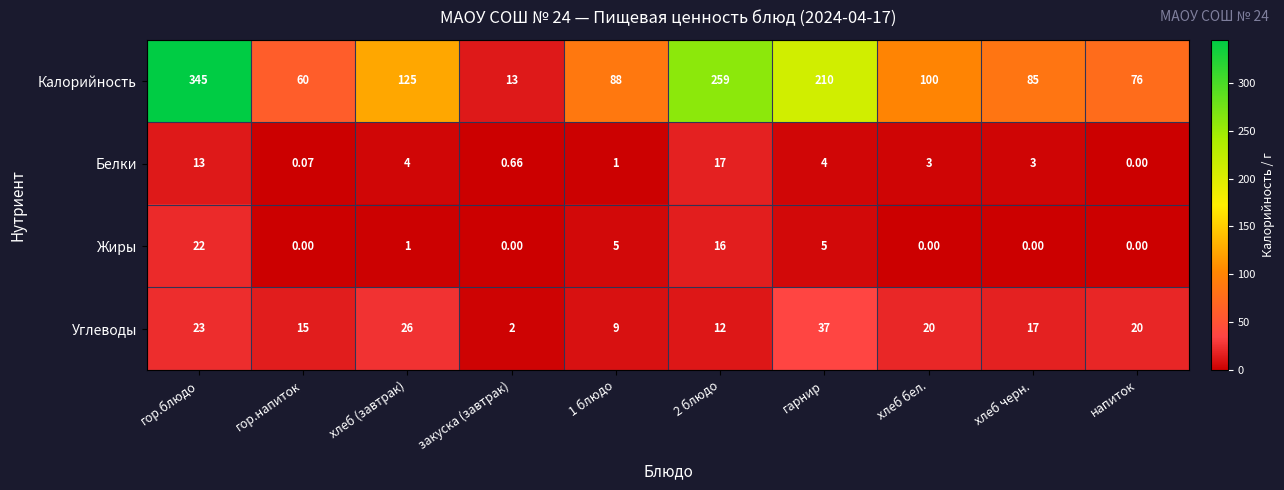

At which label does Углеводы first exceed 20?

гор.блюдо